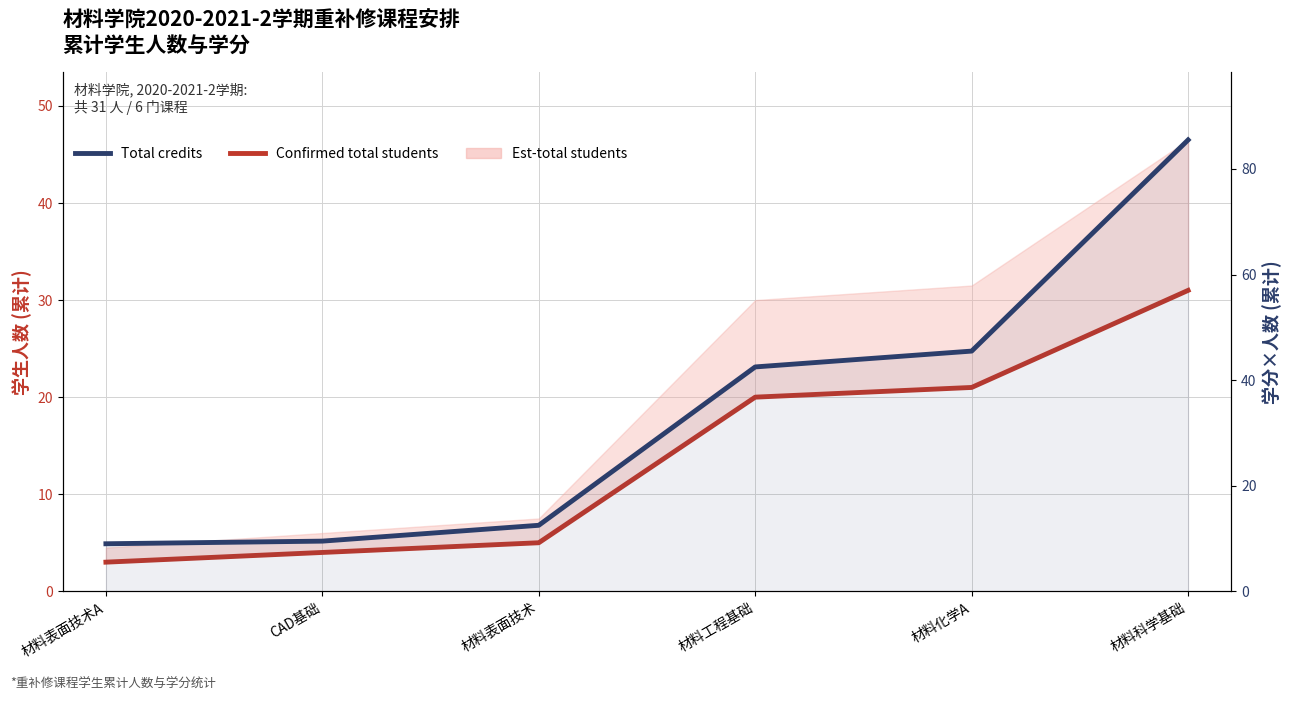

True or false: Total credits and Confirmed total students intersect in this chart.

False